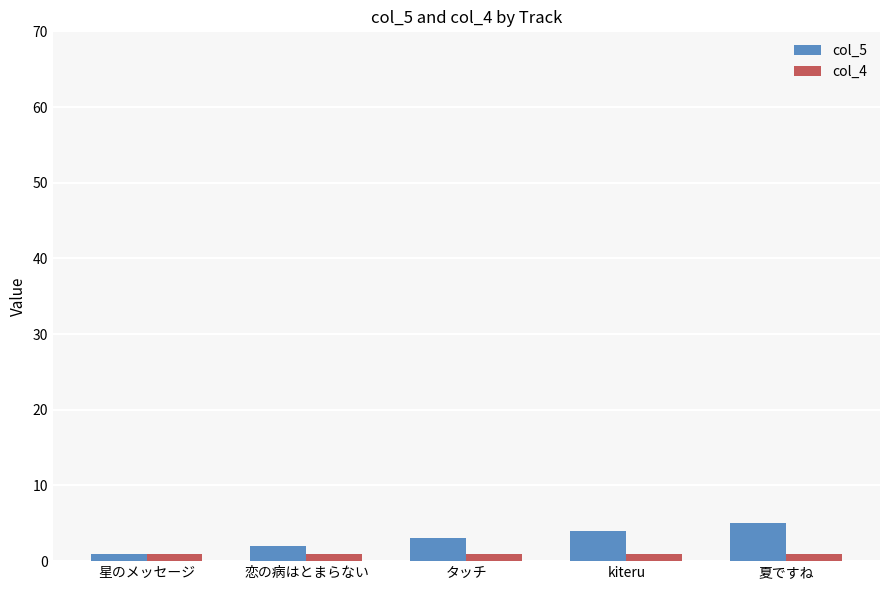

Which series has the widest spread of values?

col_5